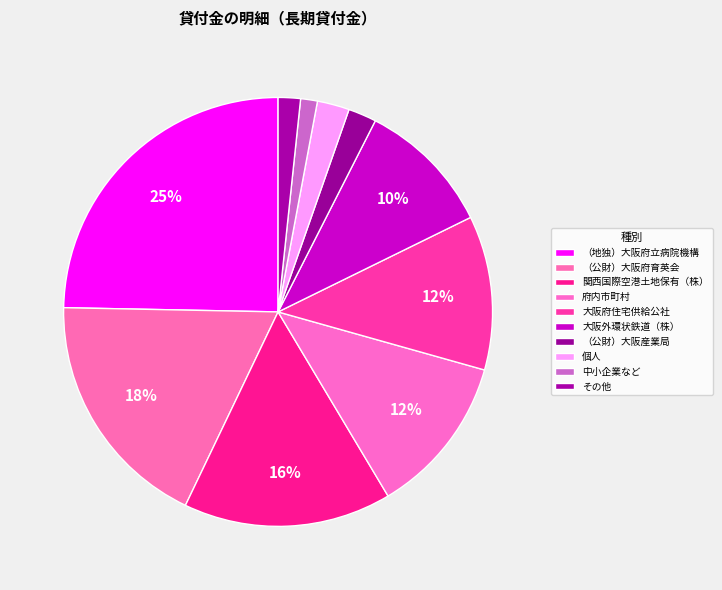

The 関西国際空港土地保有（株） slice represents 16% of the pie. True or false?

True